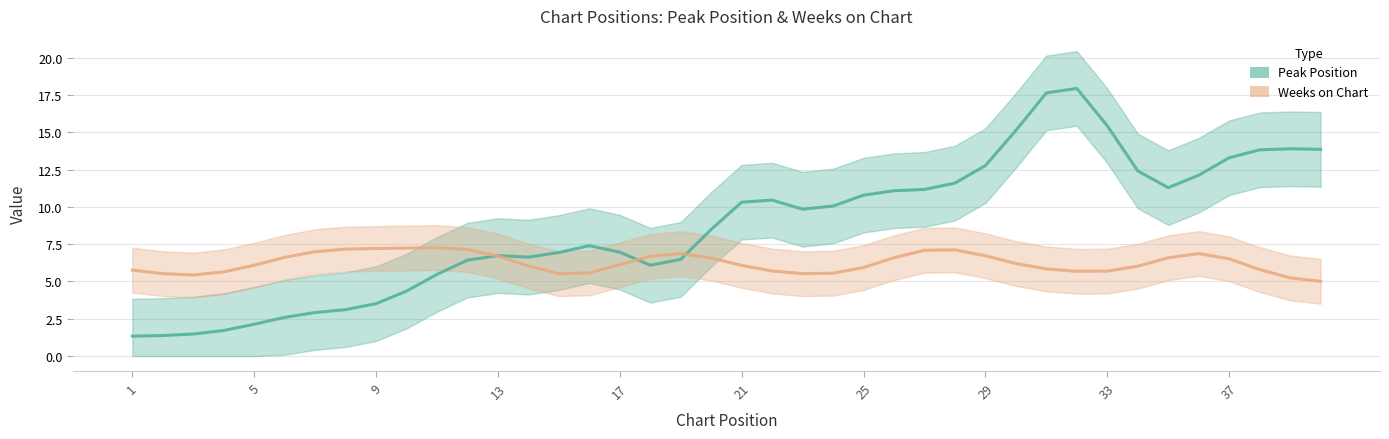

Which series ends up on top after the final intersection of Peak Position and Weeks on Chart?

Peak Position